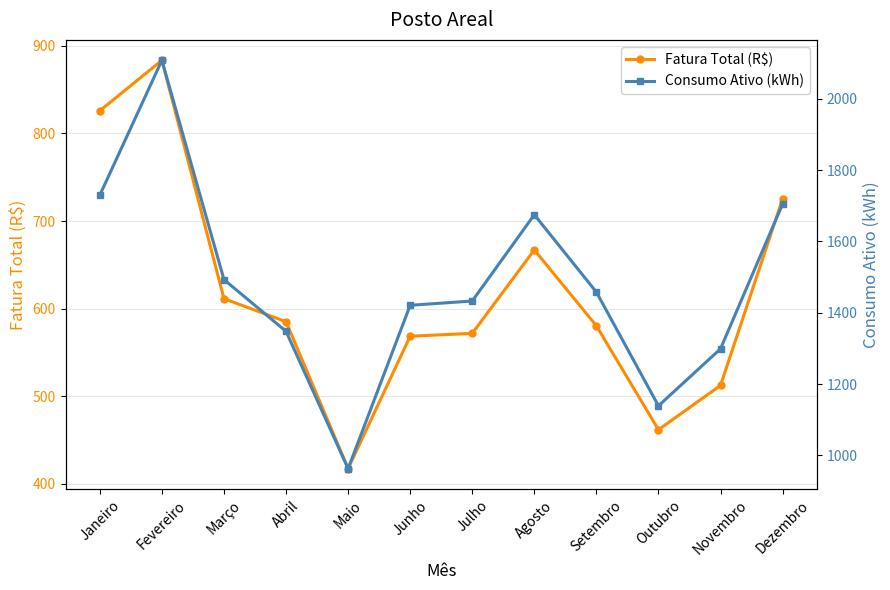

What is the sum of the Fatura Total (R$) values at Maio and Janeiro?

1243.5